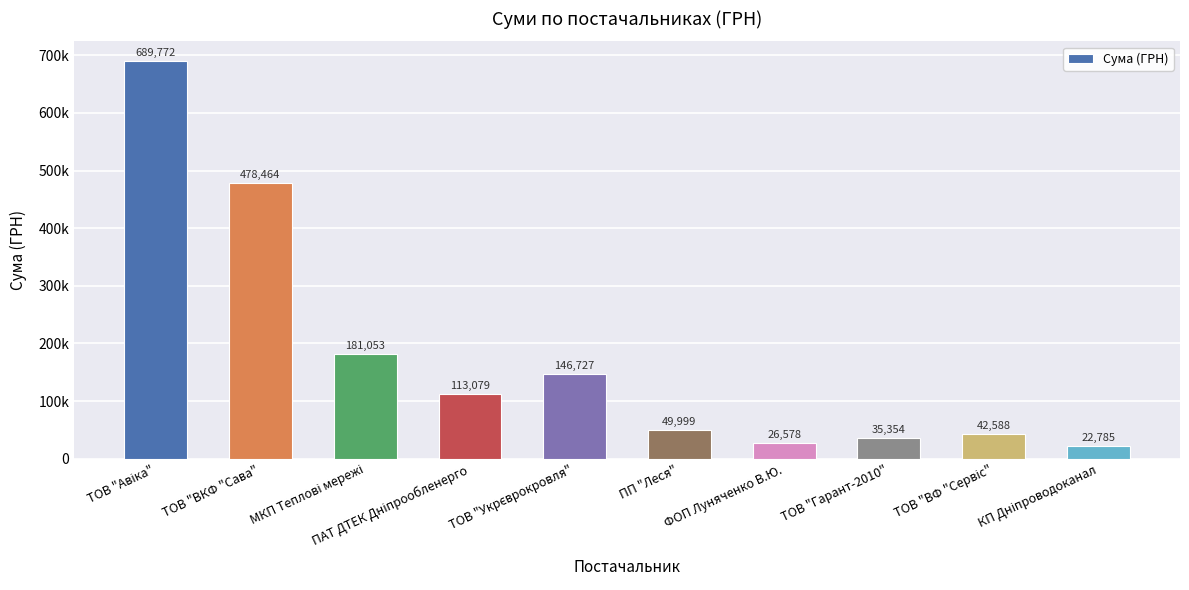

Reading left to right, transcribe all the data shown in this chart.

689772.0	478464.0	181052.9	113079.0	146726.9	49999.0	26578.0	35354.0	42588.0	22785.0